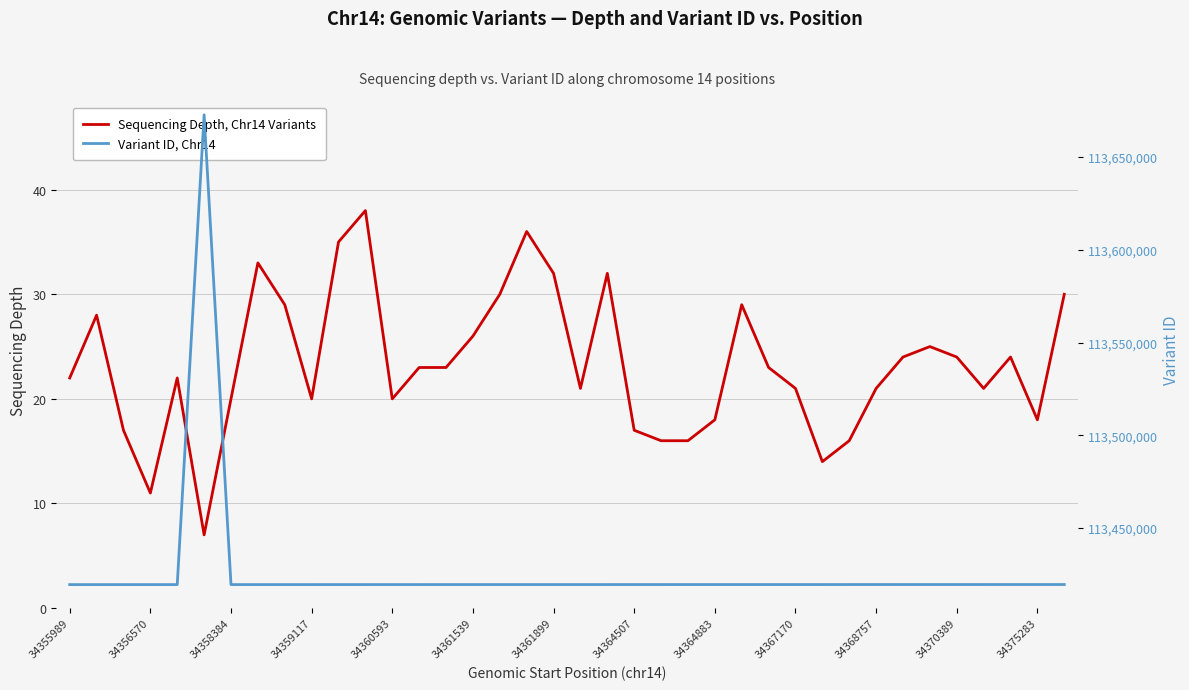

True or false: Sequencing Depth, Chr14 Variants has a value of 21 at 34367170.

True